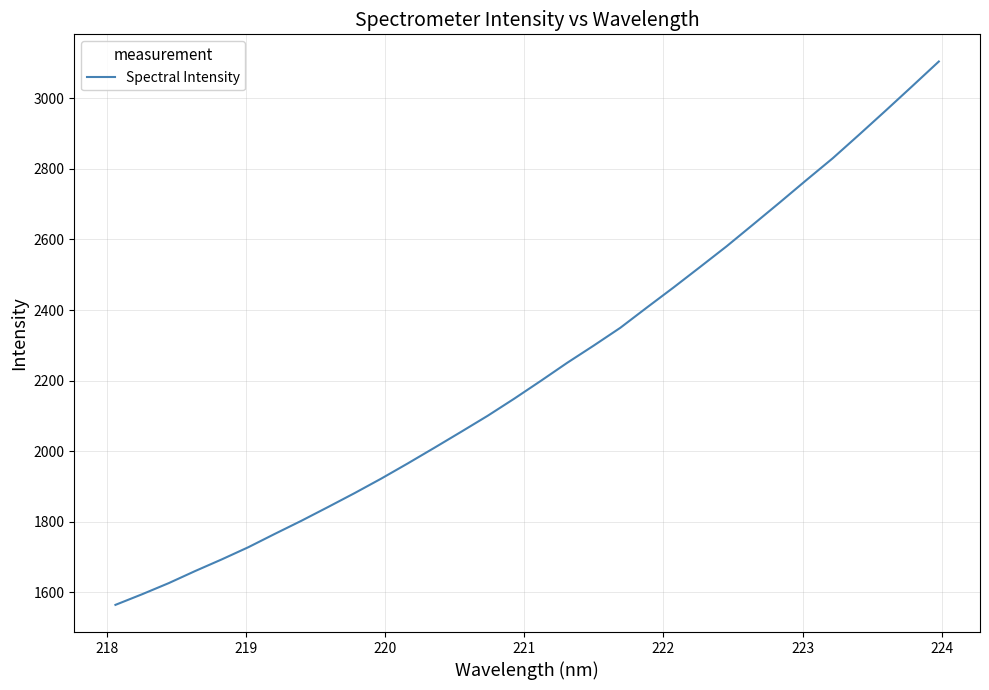

What is the smallest value displayed?

1564.0